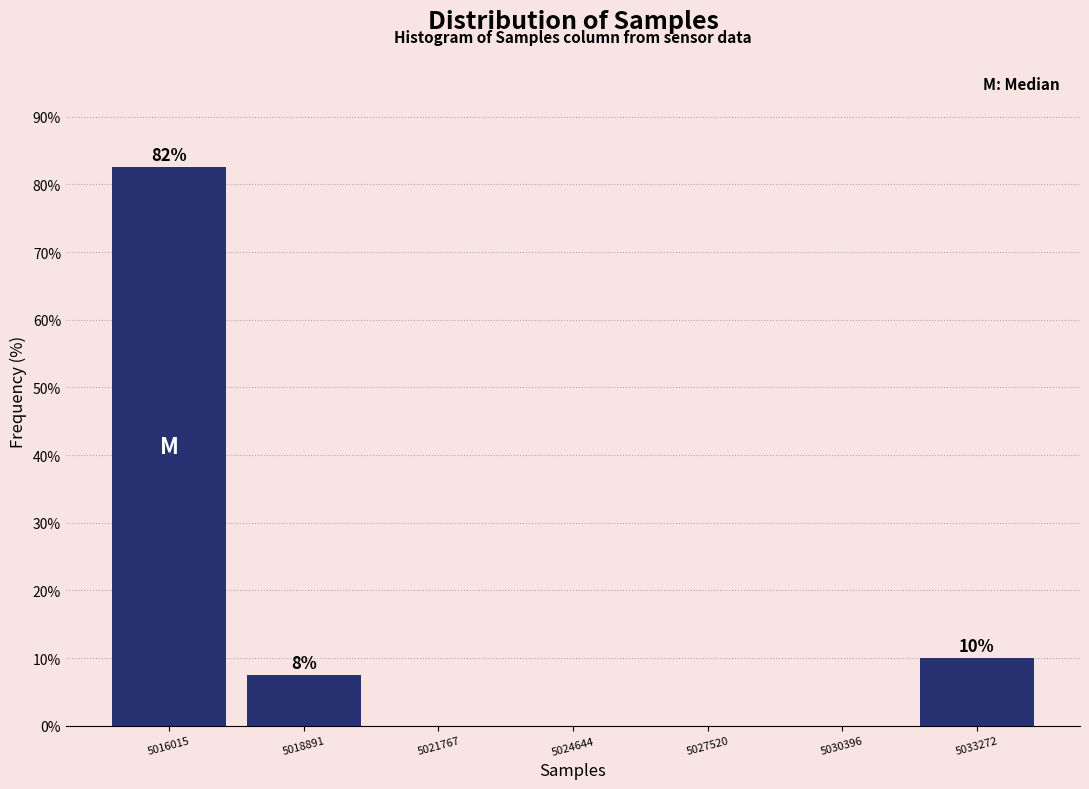

Over which range of the x-axis is the bar tallest?

5014500 to 5017500